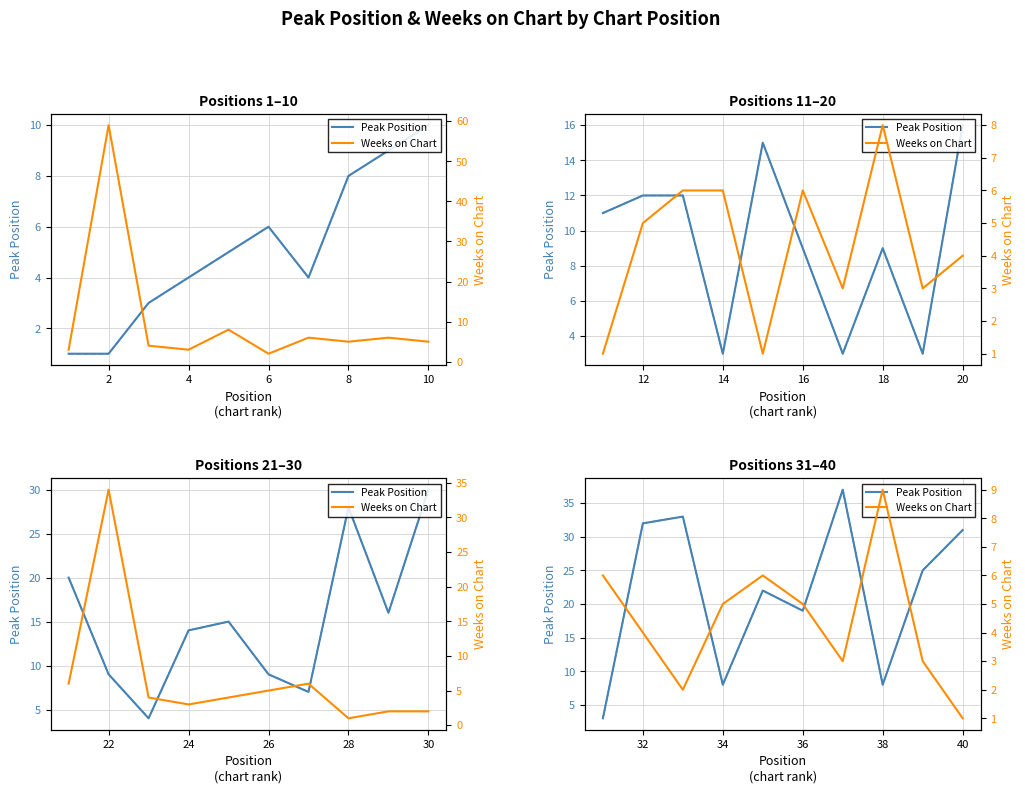

What is the maximum value for Peak Pos (dashed)?

37